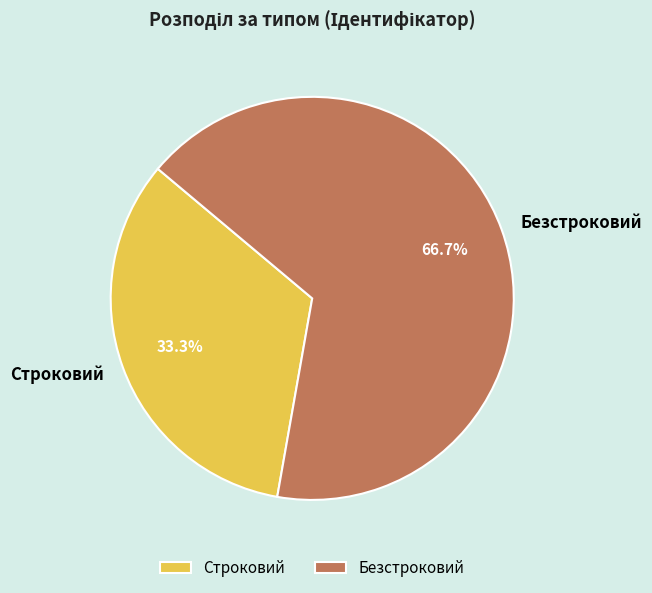

To the nearest percent, what is the difference between the Безстроковий and Строковий slice percentages?

33%